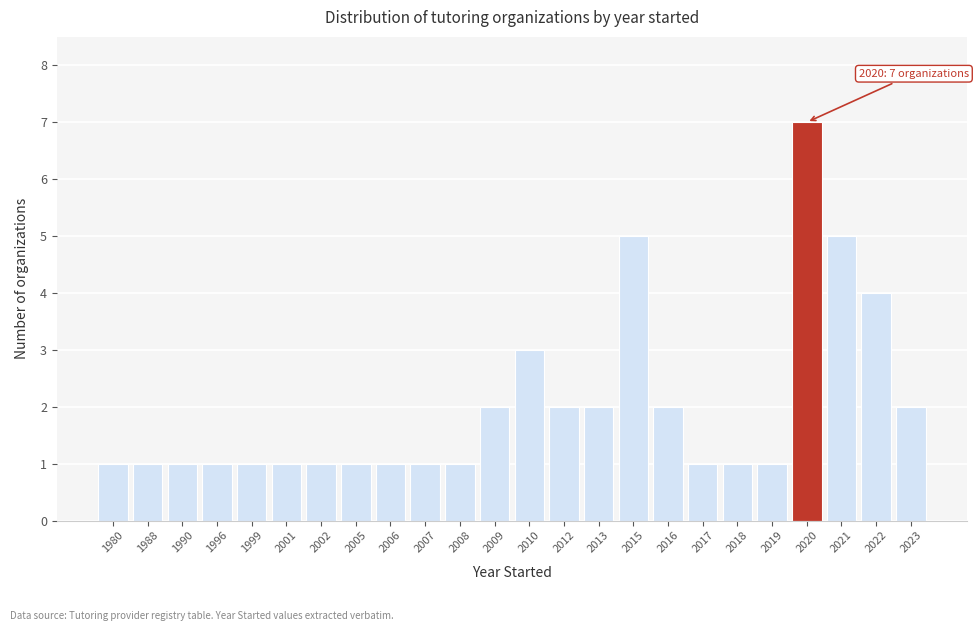

Reading left to right, extract all data points from this chart.

1980=1	1988=1	1990=1	1996=1	1999=1	2001=1	2002=1	2005=1	2006=1	2007=1	2008=1	2009=2	2010=3	2012=2	2013=2	2015=5	2016=2	2017=1	2018=1	2019=1	2020=7	2021=5	2022=4	2023=2